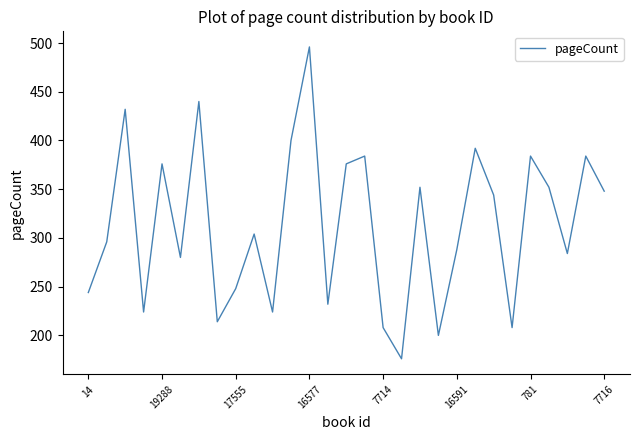

What is the difference between the maximum and minimum values?

320